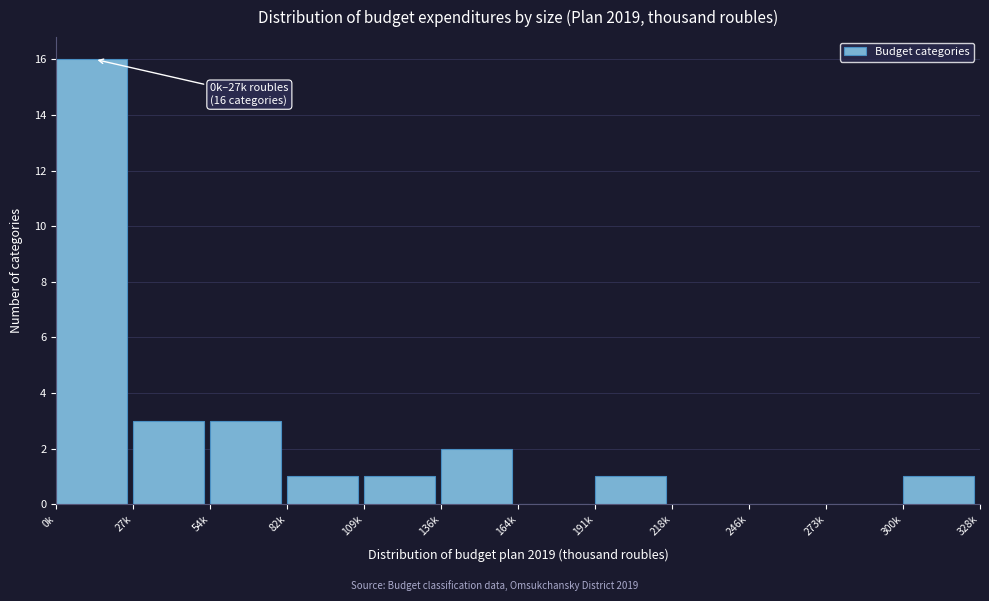

Reading left to right, what are all the values shown in this chart?

0k=16	27k=3	54k=3	82k=1	109k=1	136k=2	164k=0	191k=1	218k=0	246k=0	273k=0	300k=1